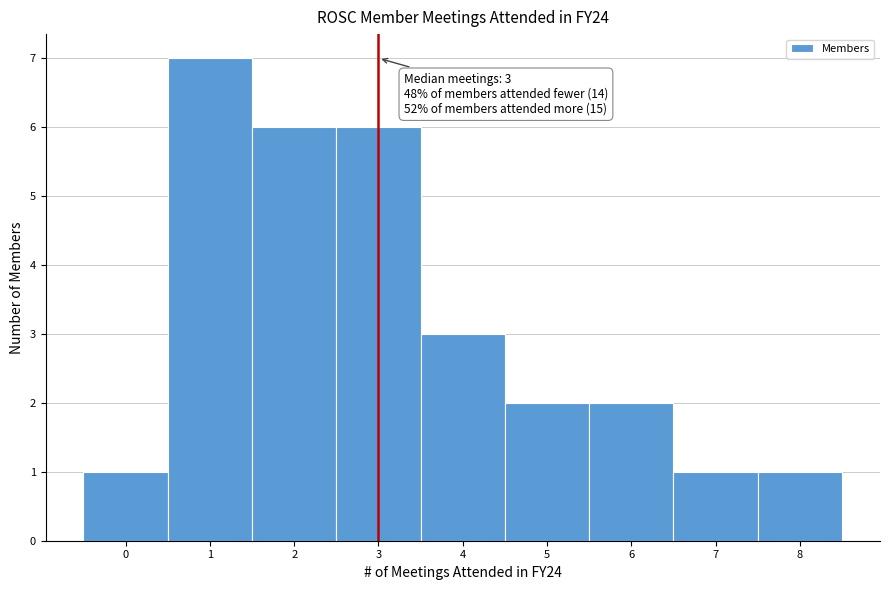

Over which range of the x-axis is the bar tallest?

0.5 to 1.5